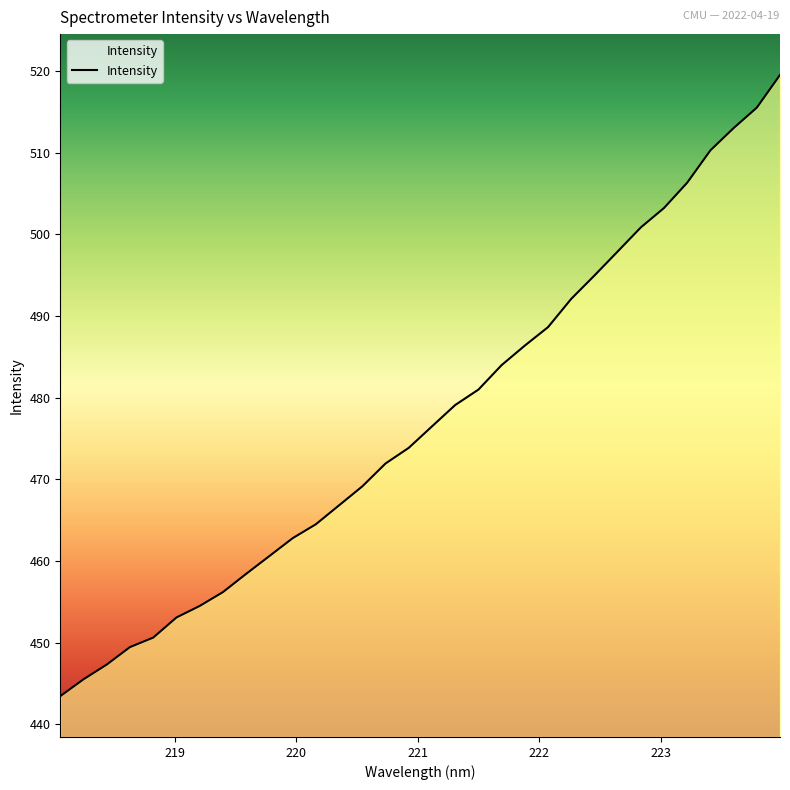

What is the minimum value shown in the chart?

443.4